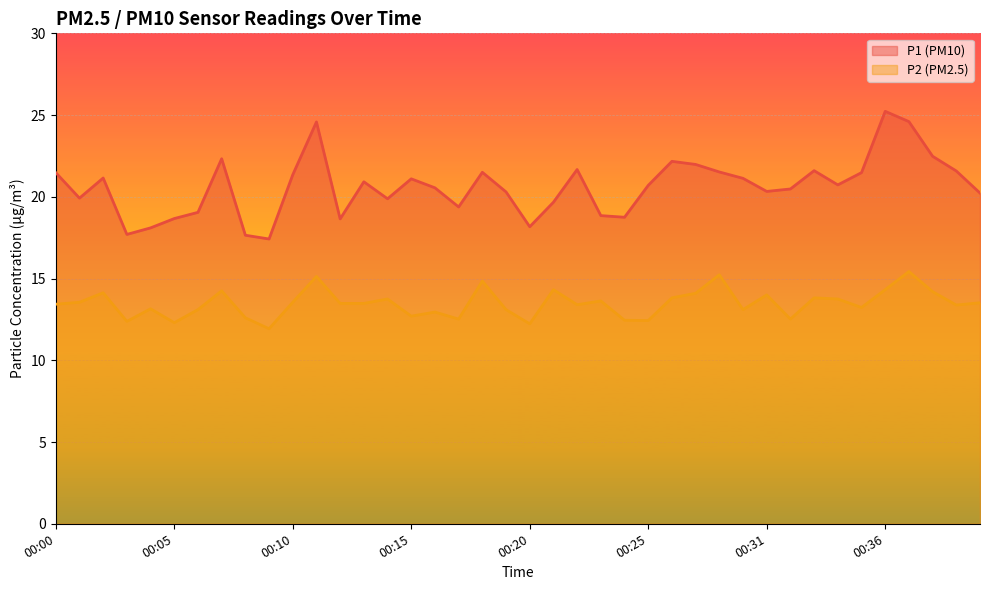

What is the difference between the maximum and second lowest values in the P1 series?

7.6